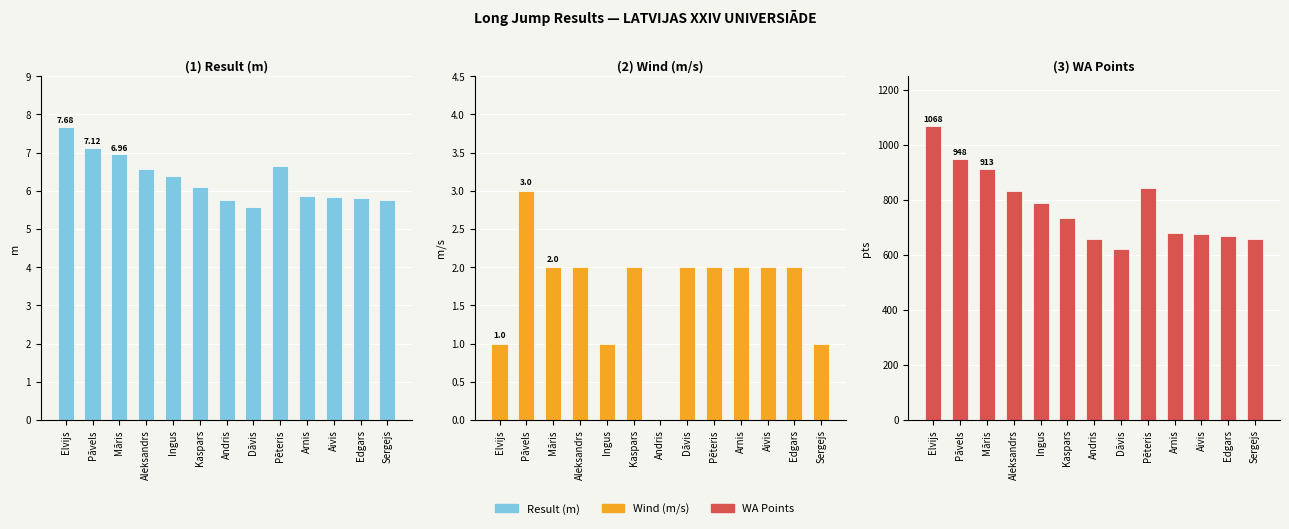

Does the chart contain stacked bars?

No